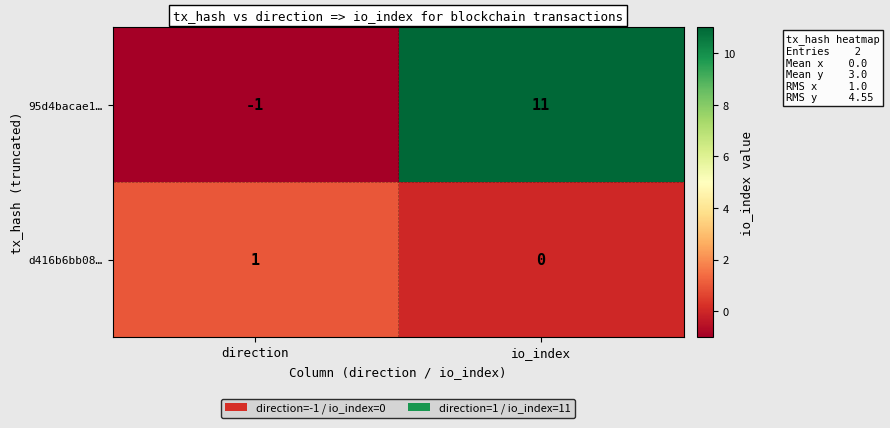

The value of 95d4bacae1… at io_index is 16. True or false?

False